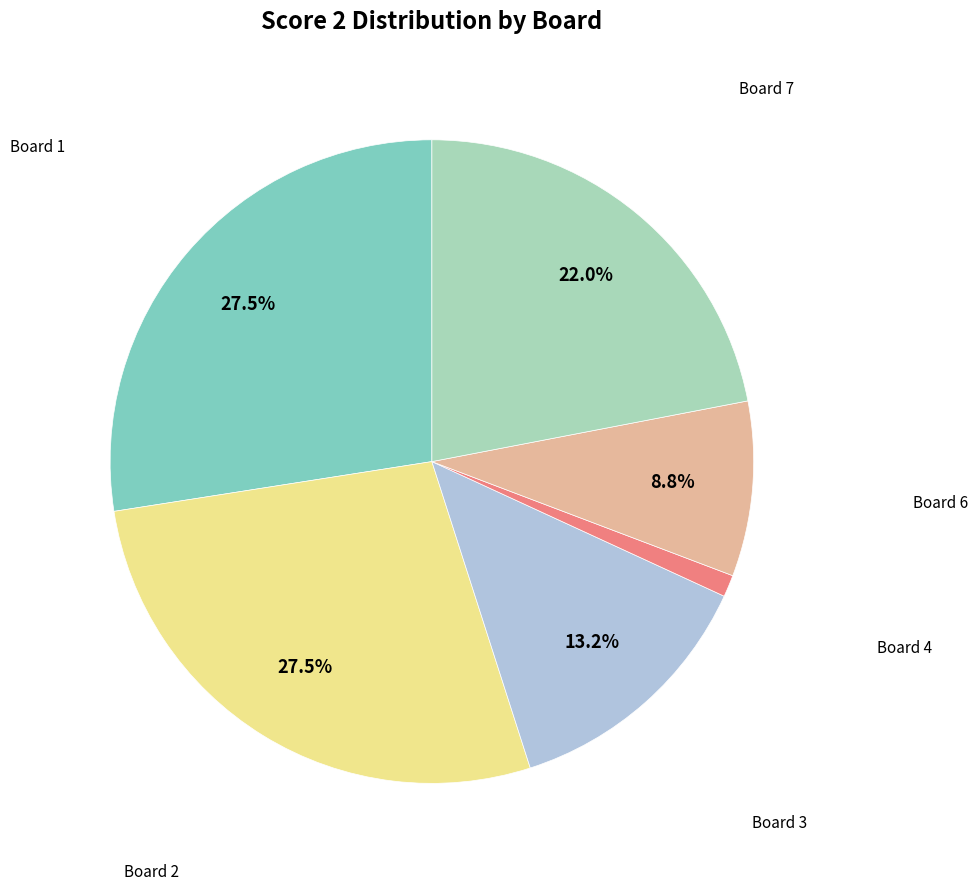

Is there any slice that represents more than half of the pie?

No